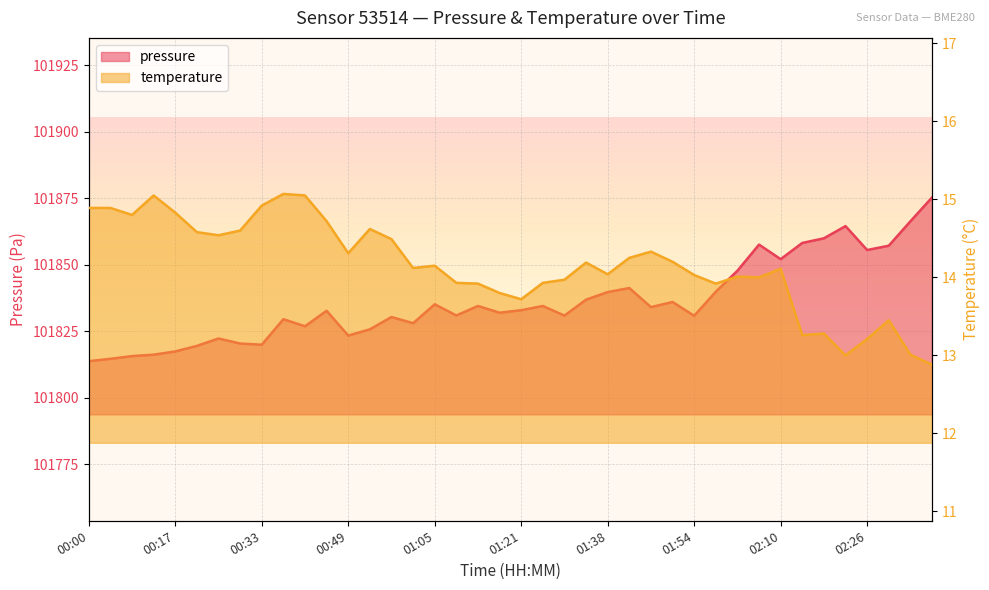

Read the temperature value at 02:38.

12.9